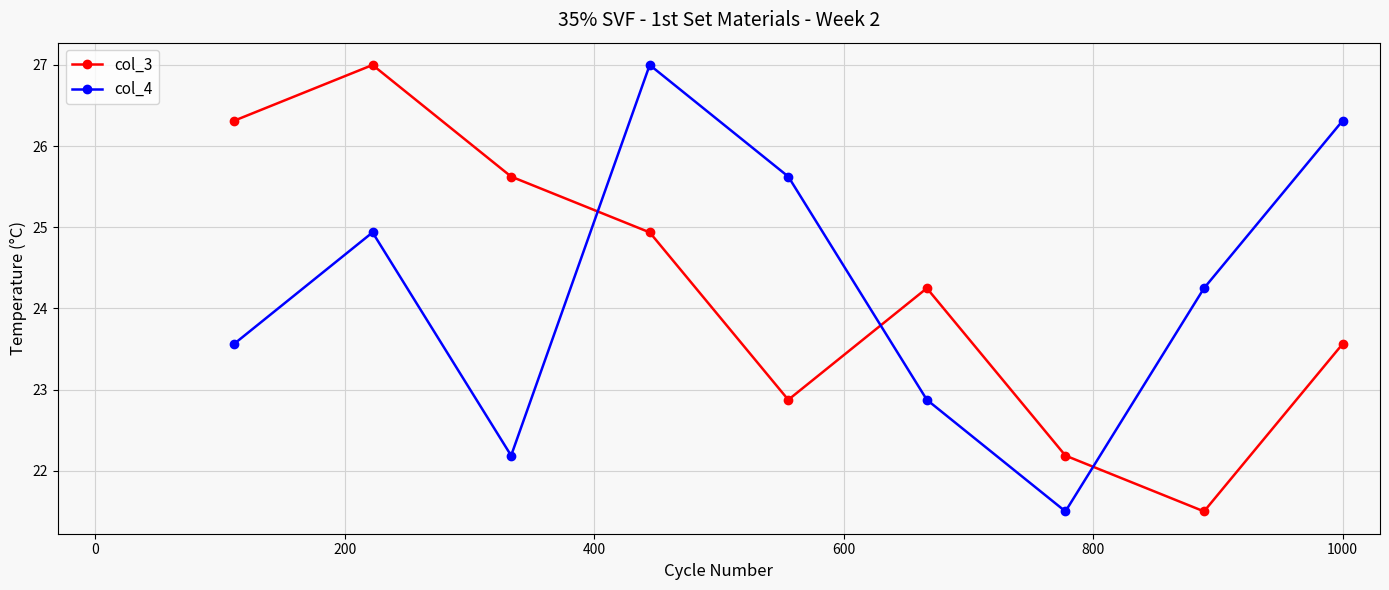

What is the lowest value of the col_3 series?

21.5